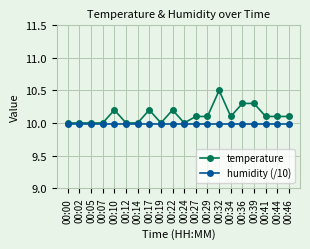

What is the value of the humidity (/10) point at the 17th from the left?

10.0